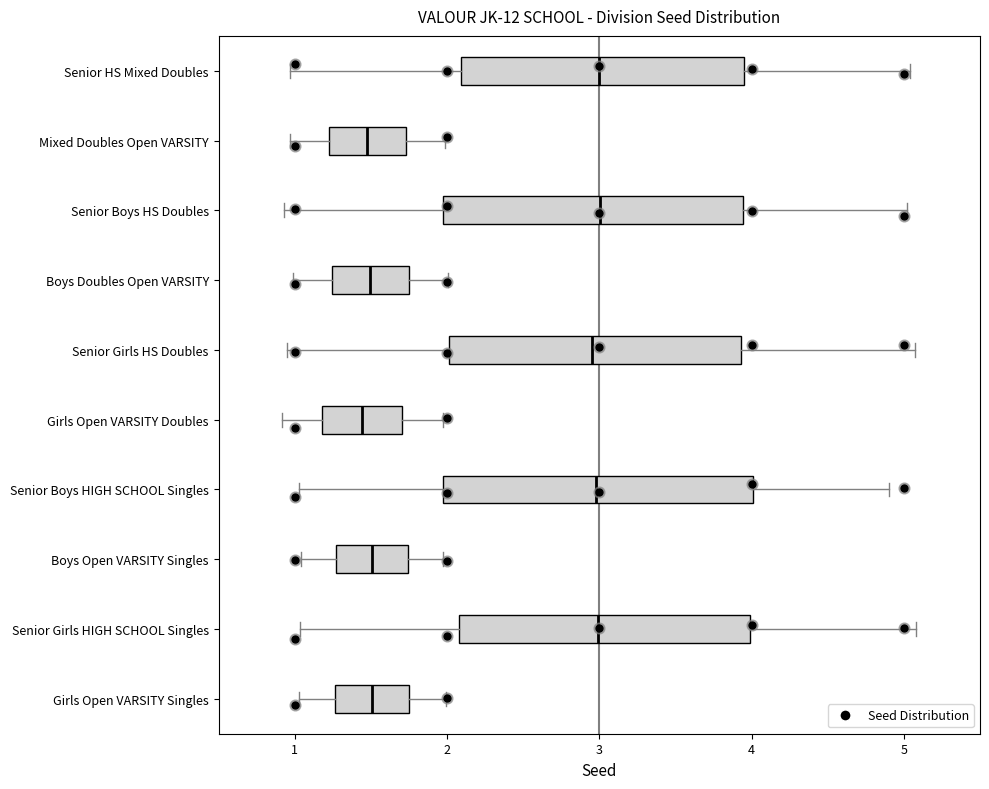

Reading bottom to top, transcribe this box plot: for each box, give where its median line is, the range the box spans, and where its two whiskers end, as read against the x-axis. The values are not printed on the chart, so give them approximately, as read against the axis.

Girls Open VARSITY Singles: median 1.5, box 1.3 to 1.8, whiskers 1.0 to 2.0
Senior Girls HIGH SCHOOL Singles: median 3.0, box 2.1 to 4.0, whiskers 1.0 to 5.1
Boys Open VARSITY Singles: median 1.5, box 1.3 to 1.7, whiskers 1.0 to 2.0
Senior Boys HIGH SCHOOL Singles: median 3.0, box 2.0 to 4.0, whiskers 1.0 to 4.9
Girls Open VARSITY Doubles: median 1.4, box 1.2 to 1.7, whiskers 0.9 to 2.0
Senior Girls HS Doubles: median 3.0, box 2.0 to 3.9, whiskers 0.9 to 5.1
Boys Doubles Open VARSITY: median 1.5, box 1.2 to 1.7, whiskers 1.0 to 2.0
Senior Boys HS Doubles: median 3.0, box 2.0 to 3.9, whiskers 0.9 to 5.0
Mixed Doubles Open VARSITY: median 1.5, box 1.2 to 1.7, whiskers 1.0 to 2.0
Senior HS Mixed Doubles: median 3.0, box 2.1 to 3.9, whiskers 1.0 to 5.0